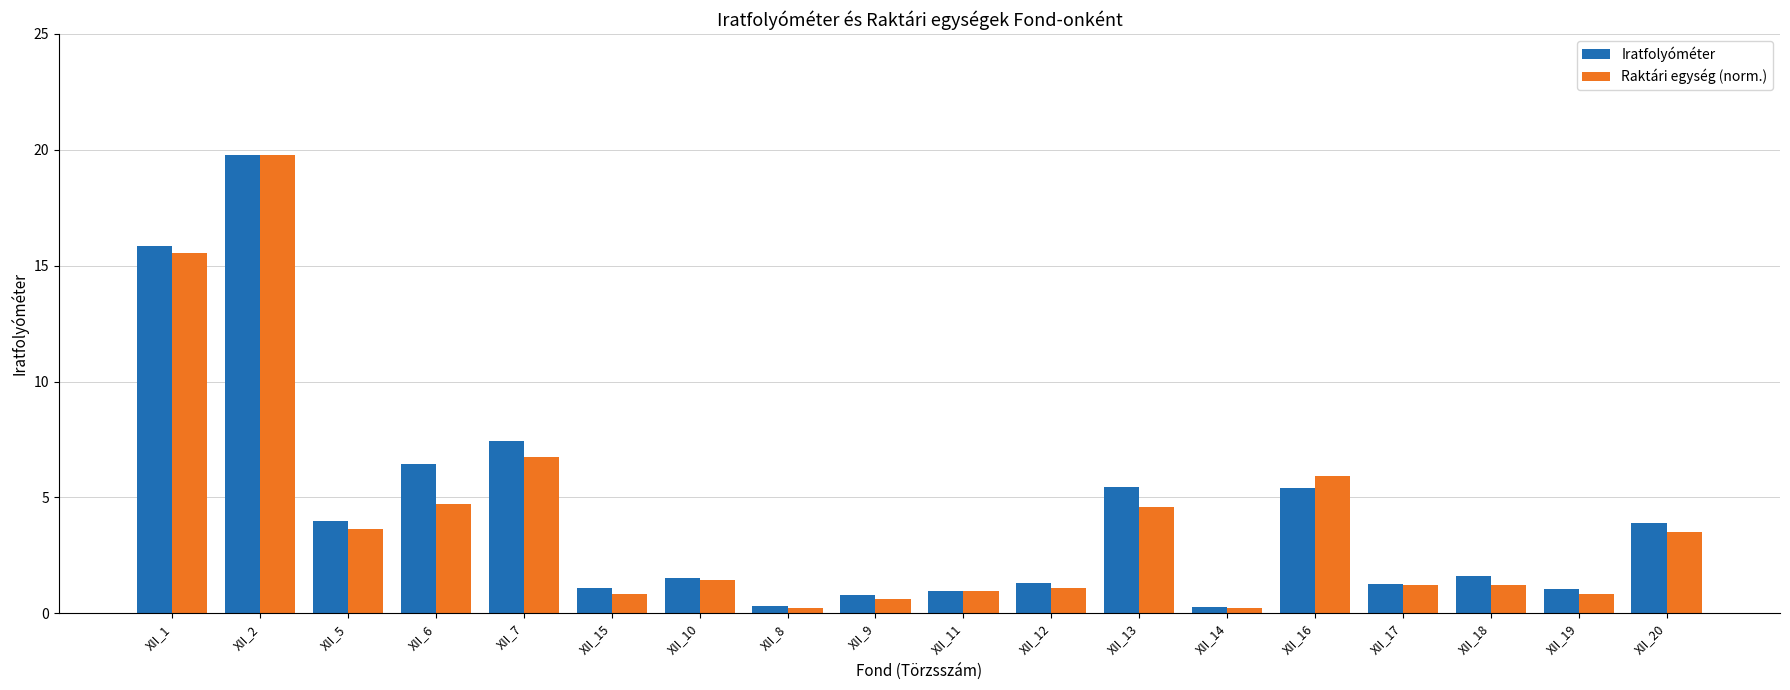

What are all the series names shown in the legend?

Iratfolyóméter, Raktári egység (norm.)